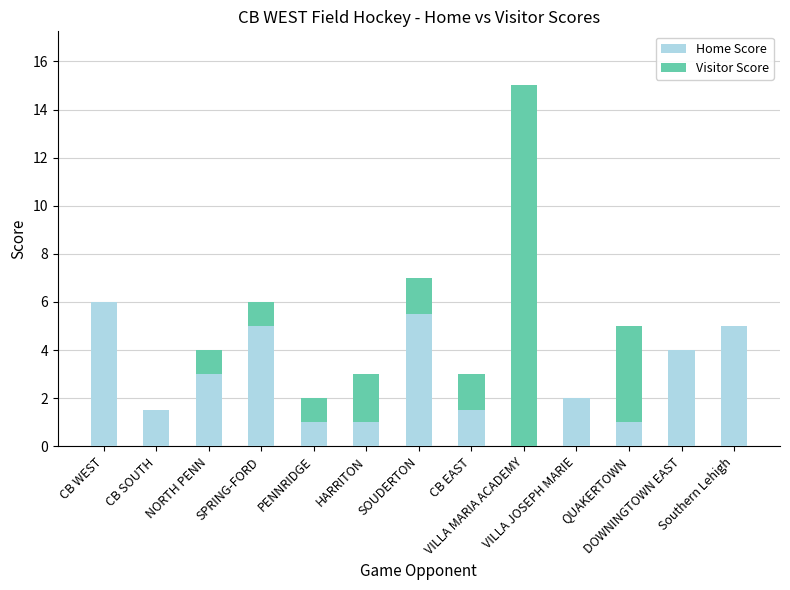

What is the highest value of the Home Score series?

6.0